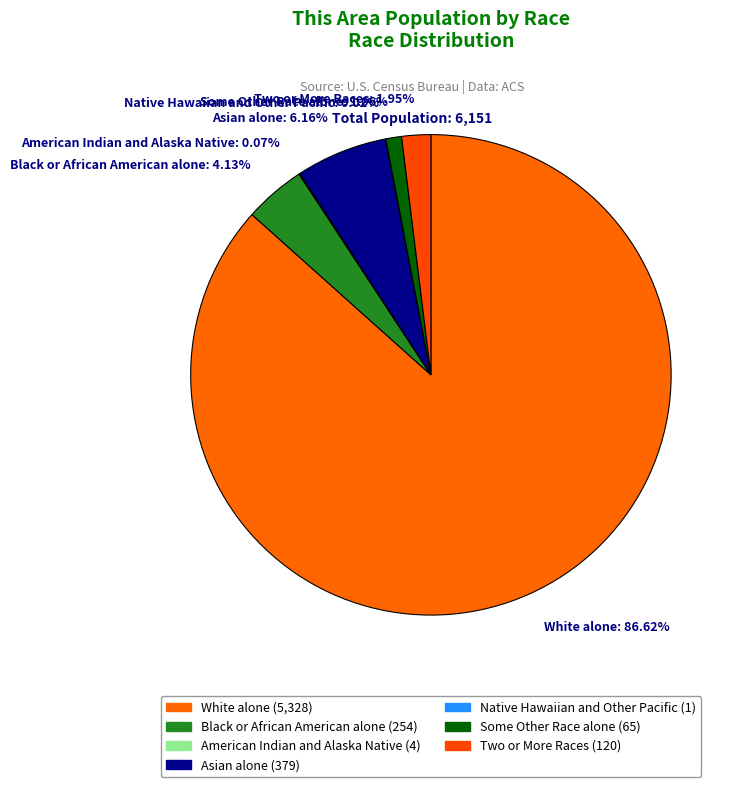

Approximately how many times larger is the value at White alone: 86.62% compared to Two or More Races: 1.95%?

44.4